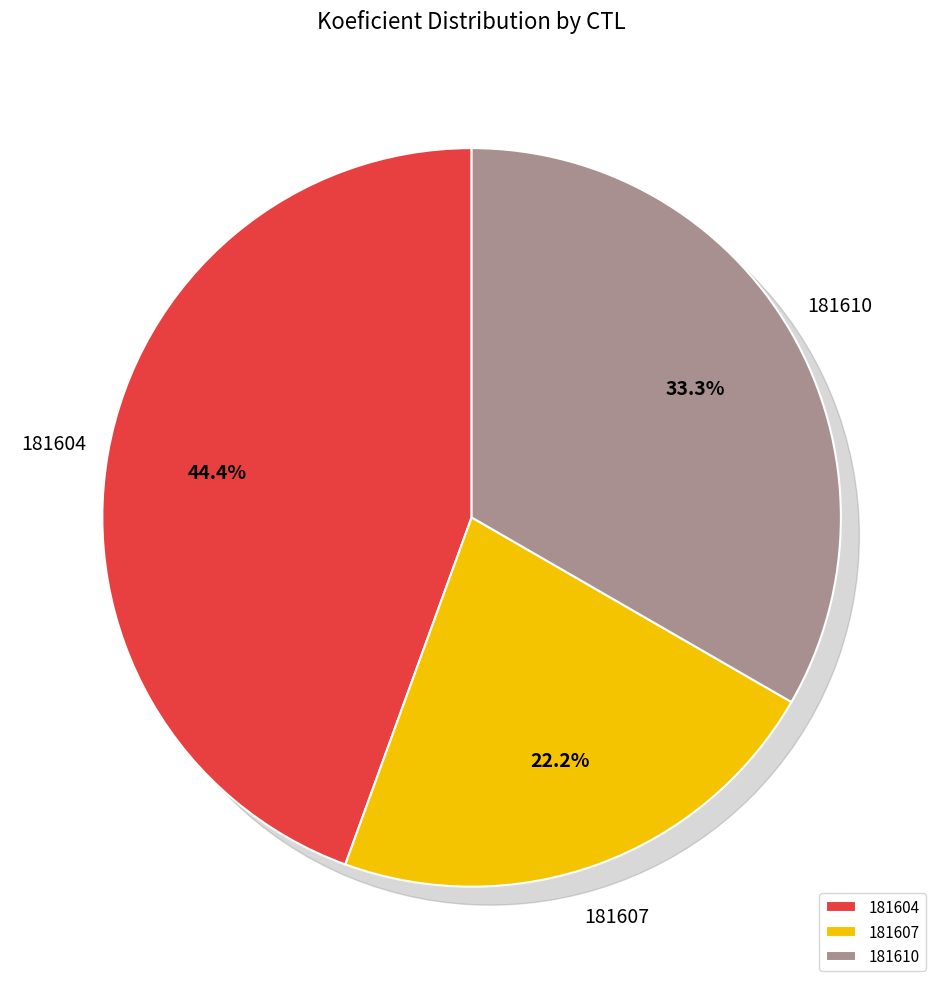

Rank the categories by value from lowest to highest.

181607, 181610, 181604